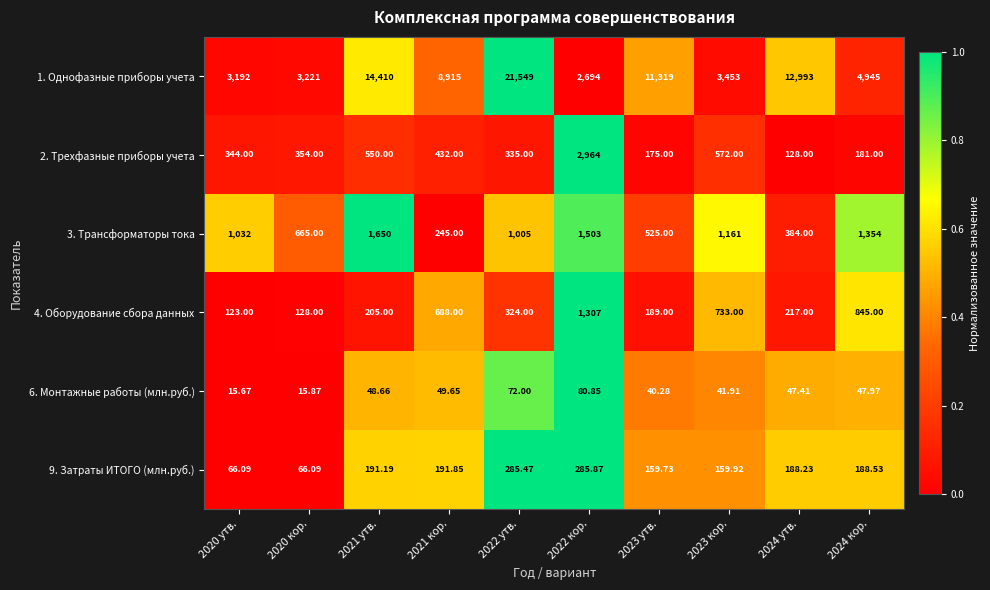

Is the value of 9. Затраты ИТОГО (млн.руб.) at 2020 кор. greater than the value of 1. Однофазные приборы учета at 2023 кор.?

No